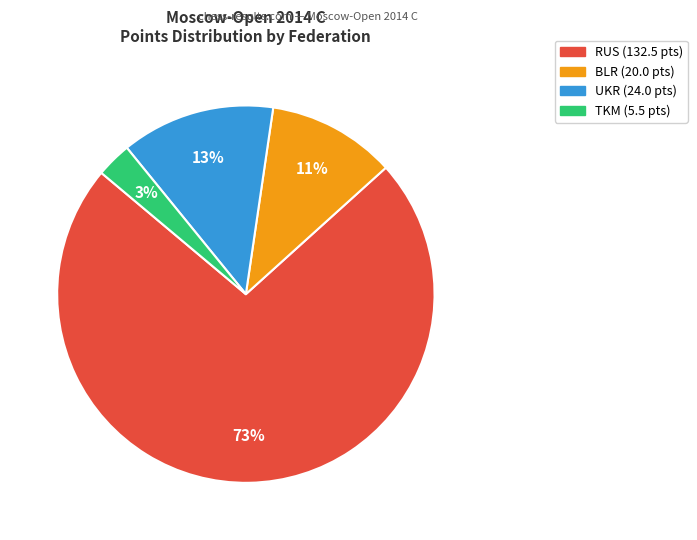

To the nearest percent, what is the average slice percentage?

25%